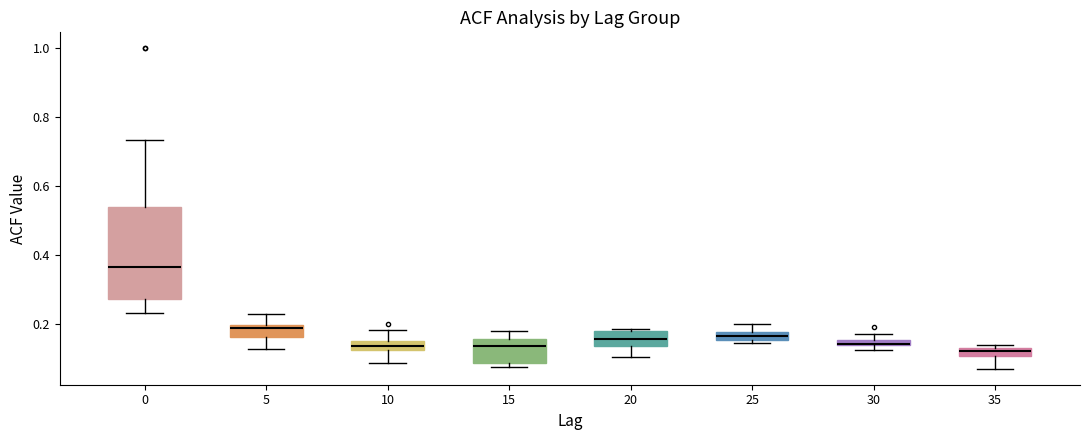

Which box is the tallest, from its lower edge to its upper edge?

0